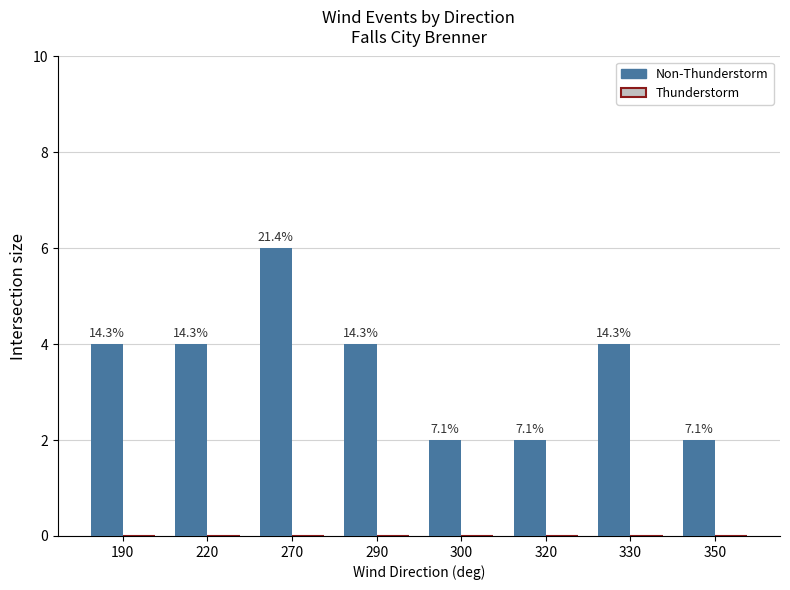

Does the chart contain any negative values?

No